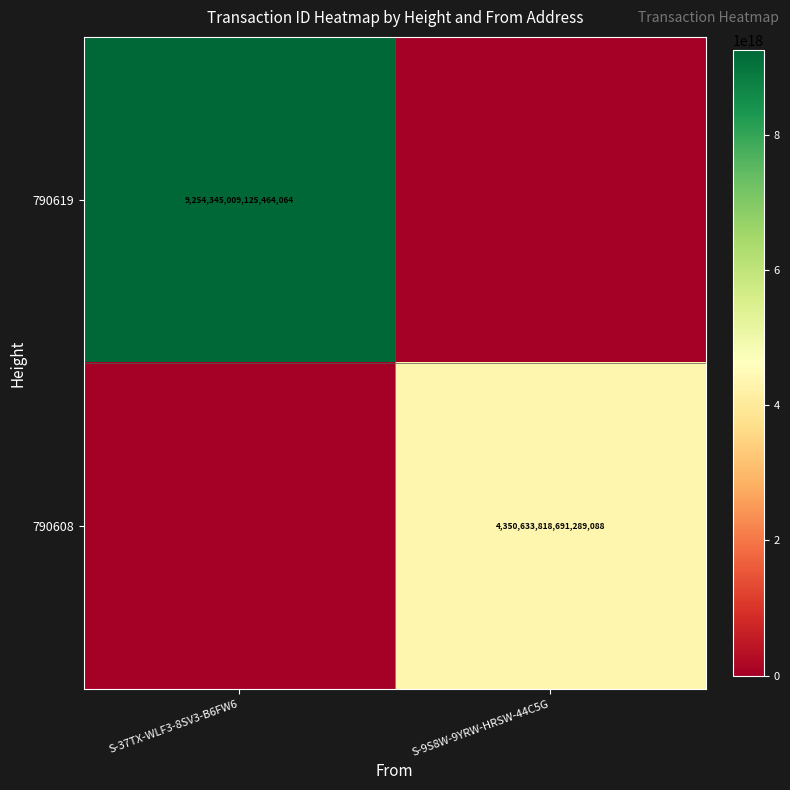

True or false: 790608 has a value of 5718506457340188672 at S-9S8W-9YRW-HRSW-44C5G.

False